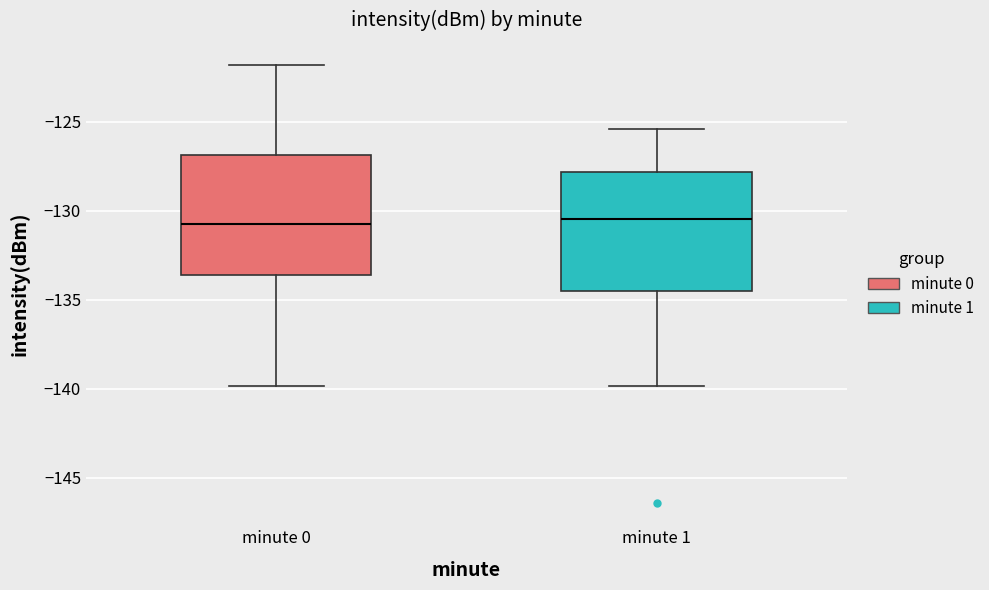

Reading left to right, transcribe this box plot: for each box, give where its median line is, the range the box spans, and where its two whiskers end, as read against the y-axis. The values are not printed on the chart, so give them approximately, as read against the axis.

minute 0: median -130.5, box -133.5 to -127.0, whiskers -140.0 to -122.0
minute 1: median -130.5, box -134.5 to -128.0, whiskers -140.0 to -125.5